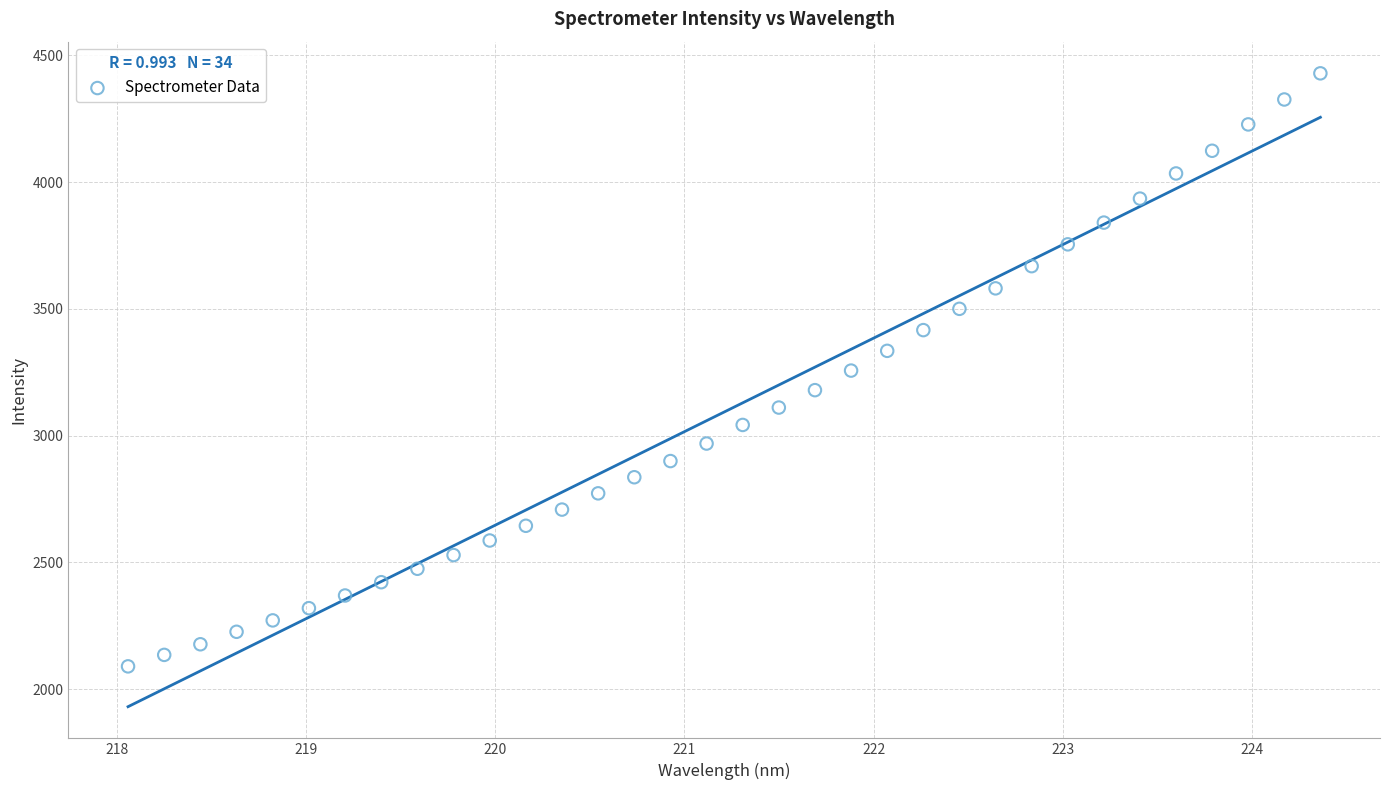

What is the range of X values (max minus min)?

6.3